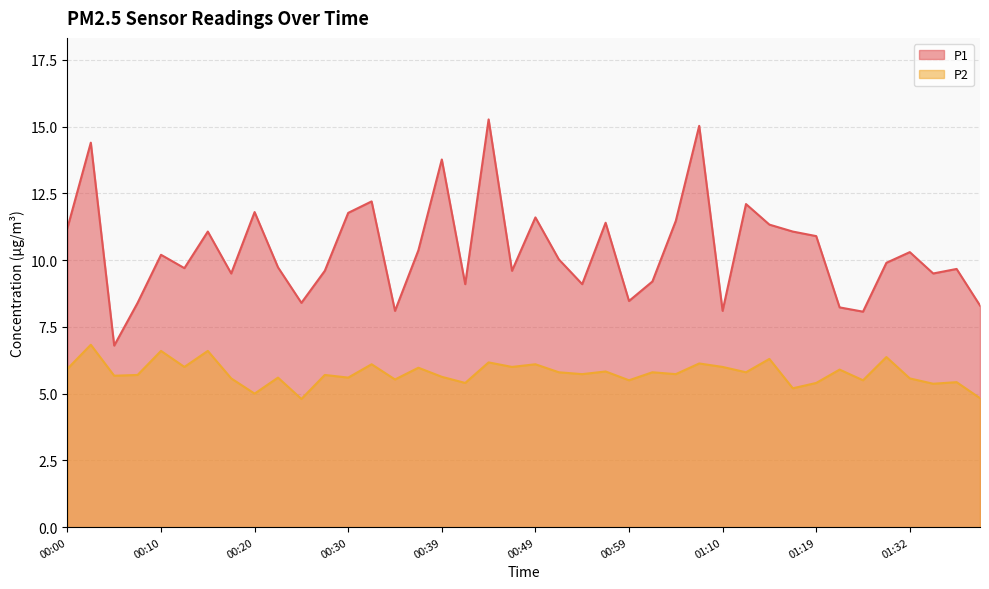

How many categories are shown in the chart?

40